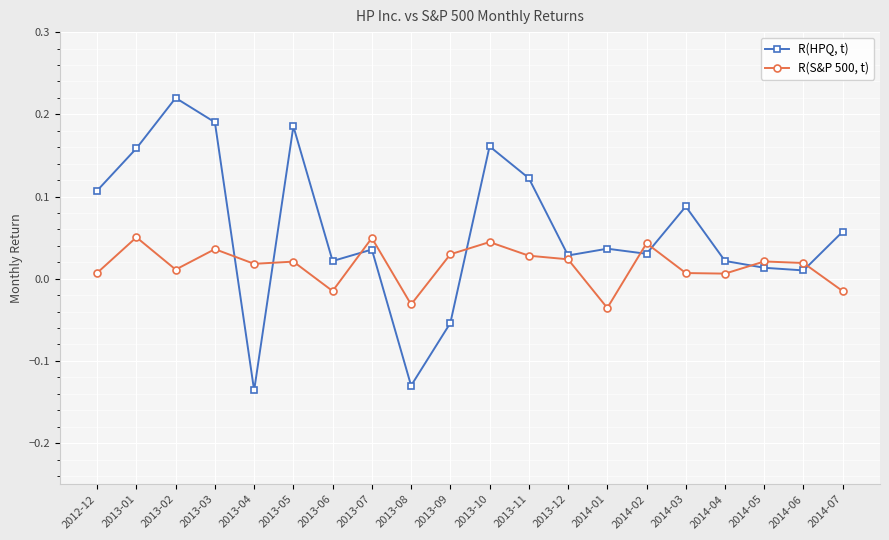

What are all the series names shown in the legend?

R(HPQ, t), R(S&P 500, t)